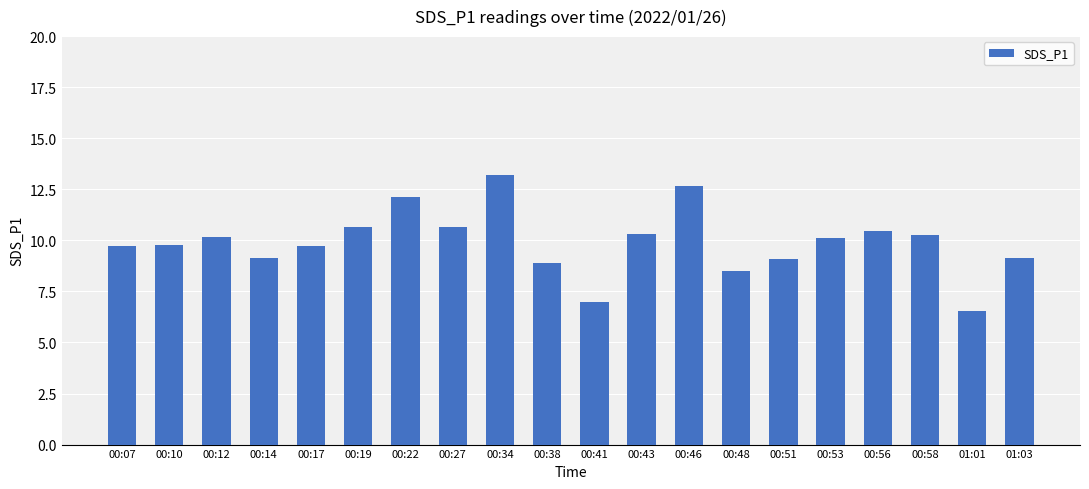

What is the label of the 8th bar from the right?

00:46